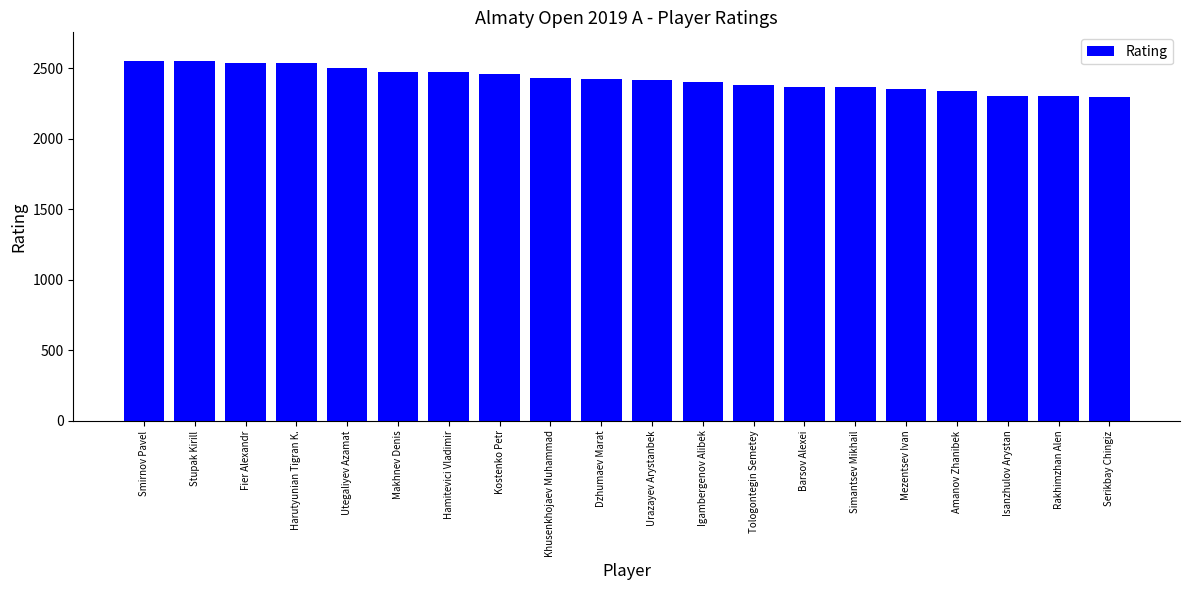

The value at Rakhimzhan Alen is 2303. True or false?

True